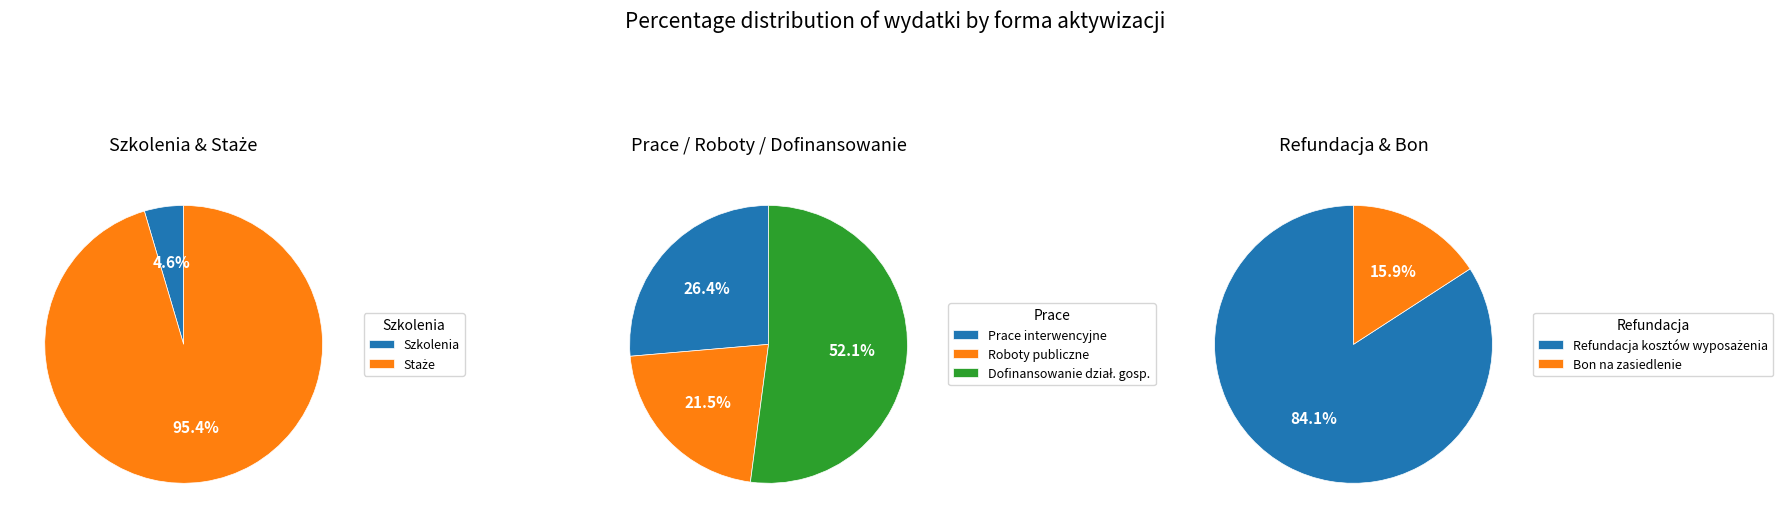

What is the largest slice in the pie chart?

Staże